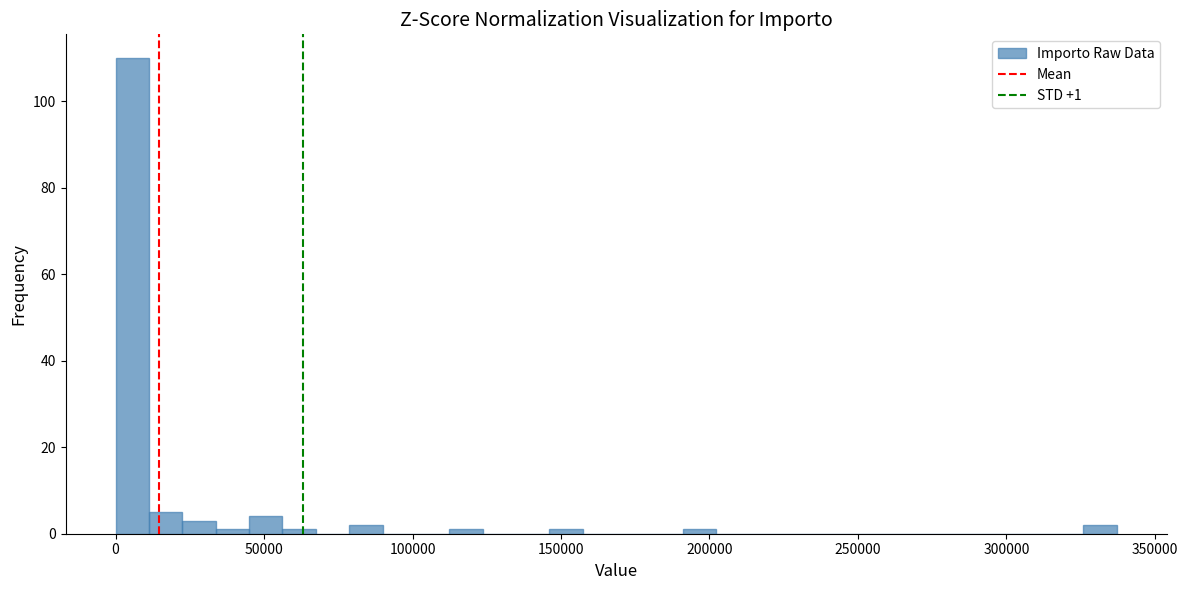

Read against the x-axis, roughly where is the centre of the tallest bar?

5000